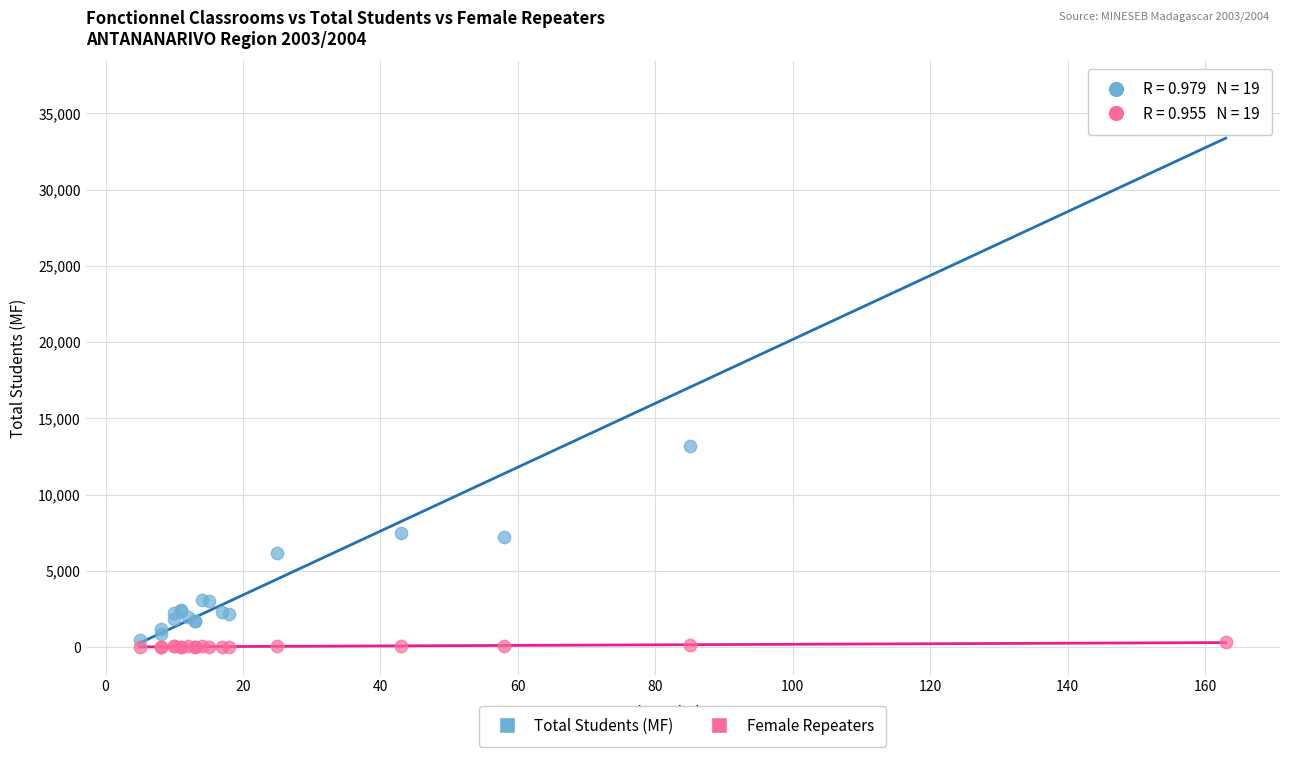

Which series has the largest Y range (max minus min)?

Total Students (MF)